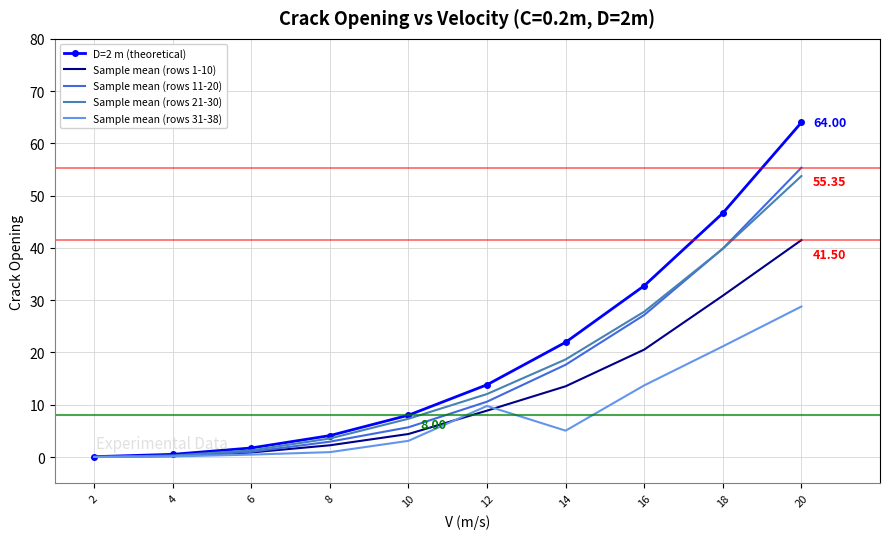

What are all the series names shown in the legend?

D=2 m (theoretical), Sample mean (rows 1-10), Sample mean (rows 11-20), Sample mean (rows 21-30), Sample mean (rows 31-38)